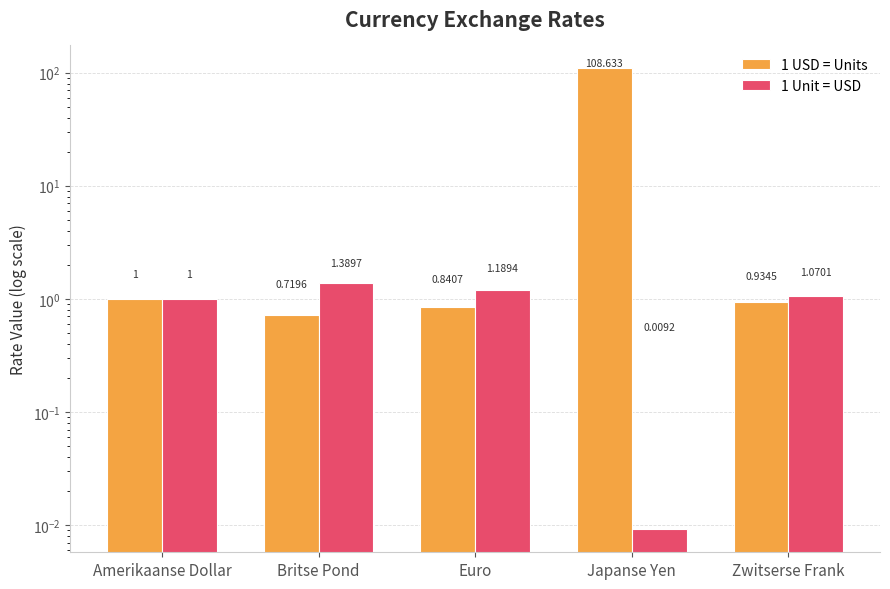

How many series are shown in this chart?

2